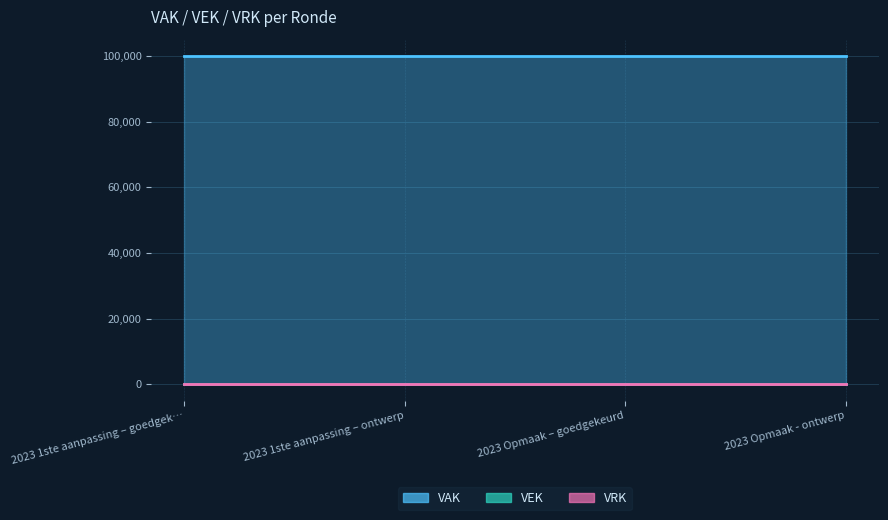

What is the spread (max minus min) of values at 2023 Opmaak – goedgekeurd?

100000